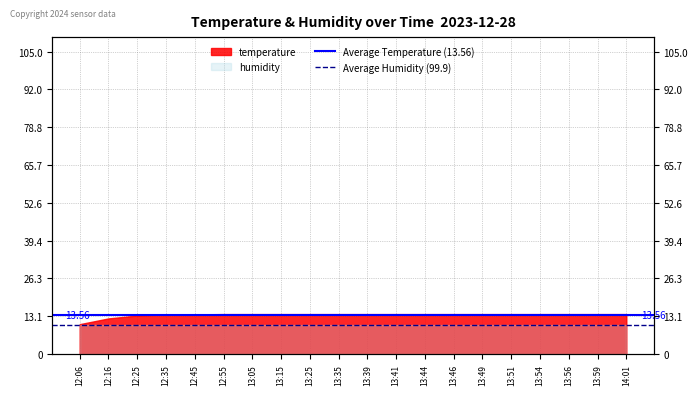

Count the number of data series in this chart.

2